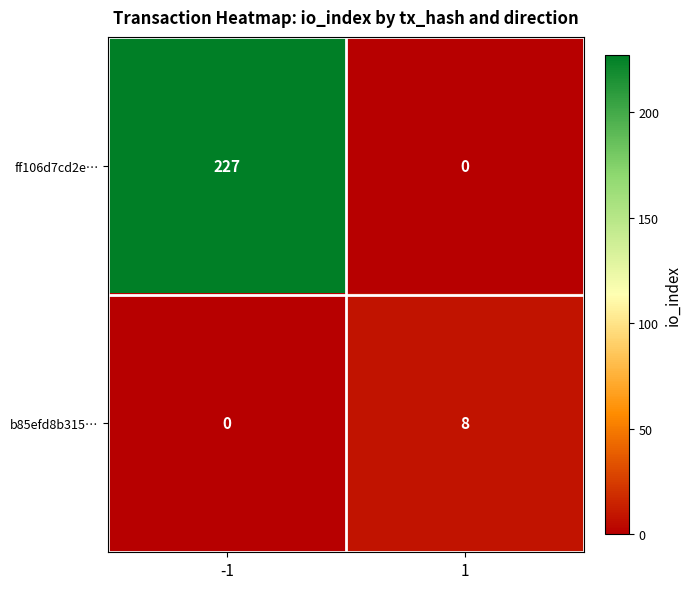

How many positive values does the b85efd8b315… series have?

1